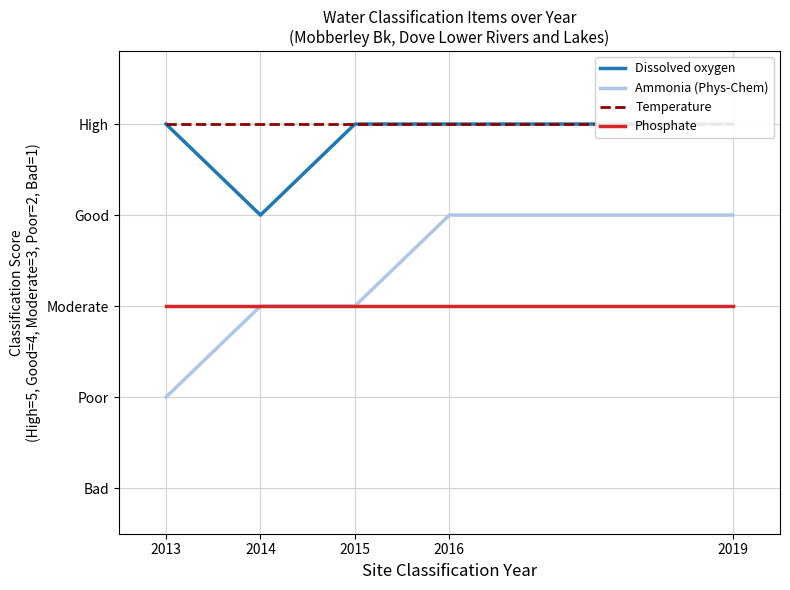

Reading left to right, what are all the values shown in this chart?

Dissolved oxygen: 2013=5	2014=4	2015=5	2016=5	2019=5
Ammonia (Phys-Chem): 2013=2	2014=3	2015=3	2016=4	2019=4
Temperature: 2013=5	2014=5	2015=5	2016=5	2019=5
Phosphate: 2013=3	2014=3	2015=3	2016=3	2019=3